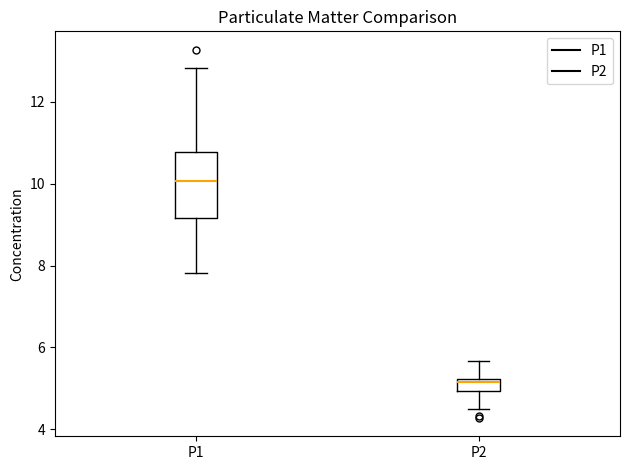

Which box's median line is the highest?

P1